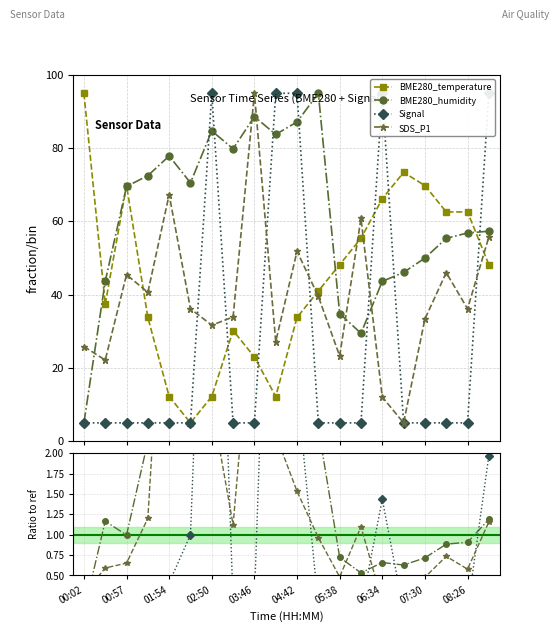

How many values in the BME280_temperature series are below 48?

10